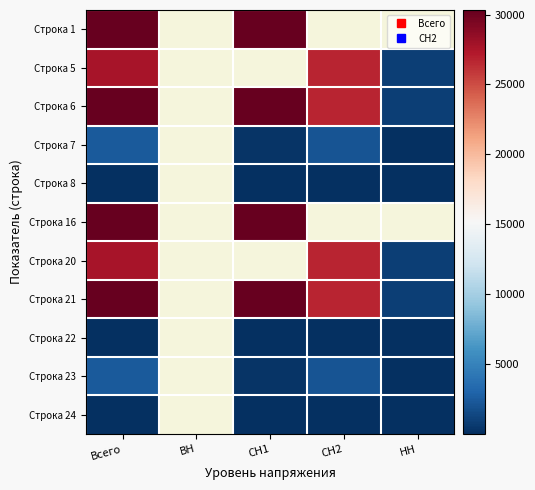

What is the total value across all series at Всего?

181580.1